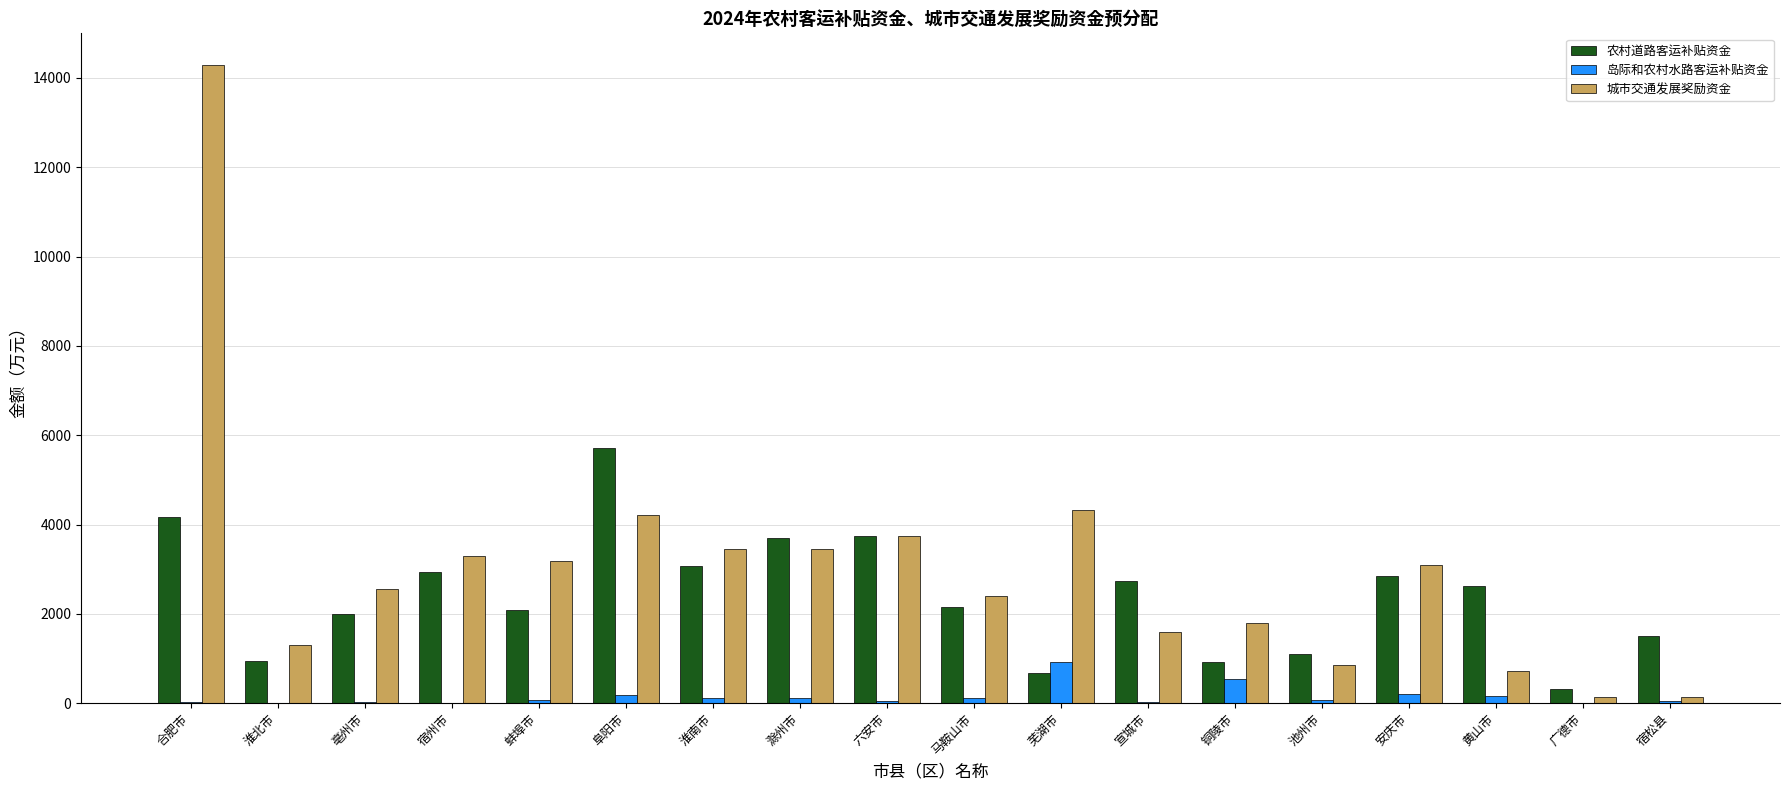

Count the number of data series in this chart.

3